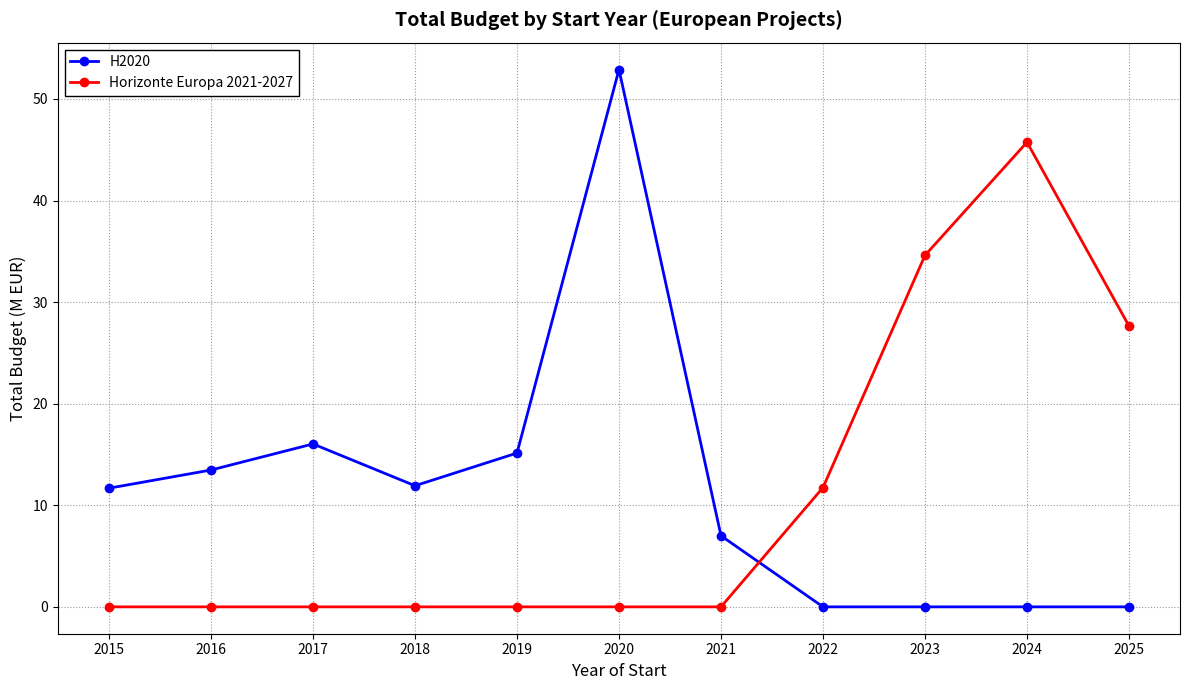

In Horizonte Europa 2021-2027, how many points are higher than both neighbors (excluding endpoints)?

1